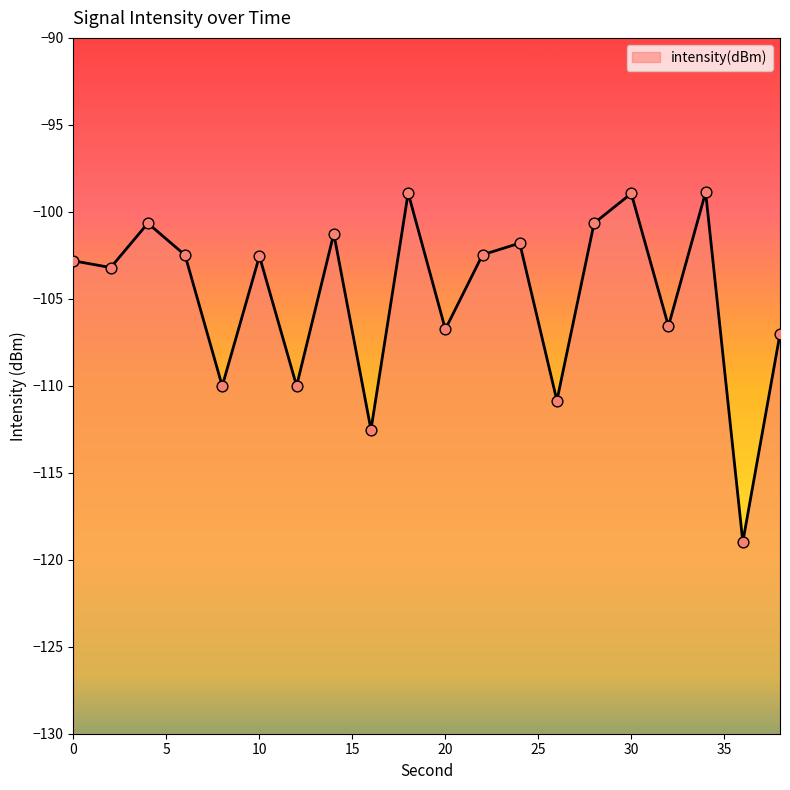

Which has a higher value, 20 or 6?

6